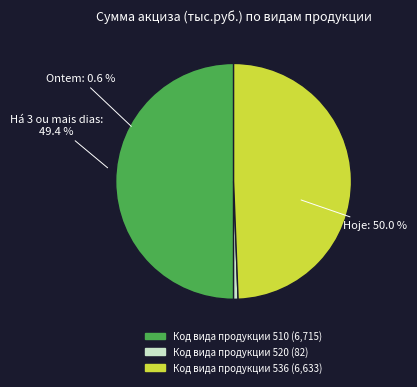

Does any single category account for the majority?

No